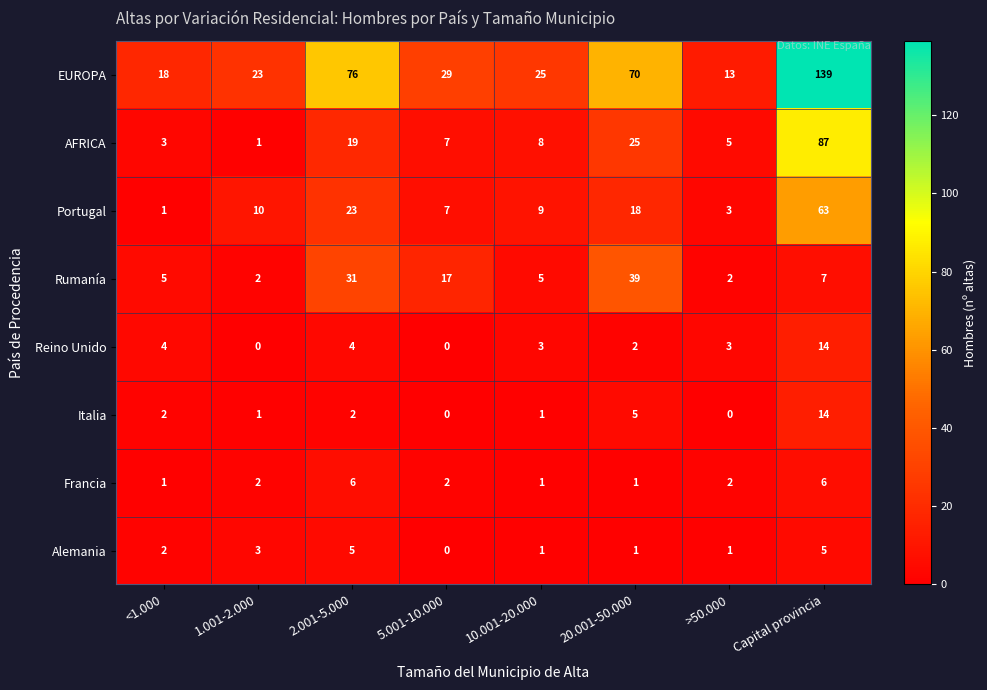

Which series has the largest range (max minus min)?

EUROPA